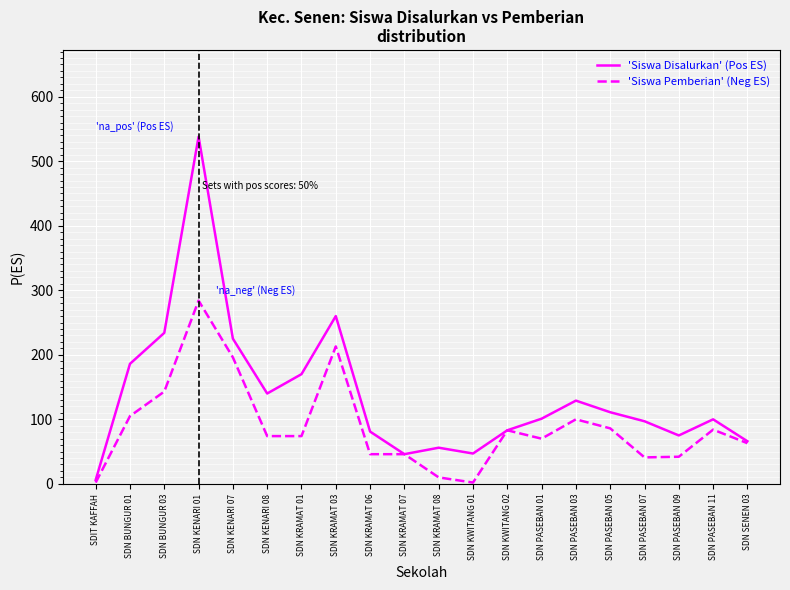

The value of 'Siswa Disalurkan' (Pos ES) at SDN PASEBAN 07 is 97. True or false?

True